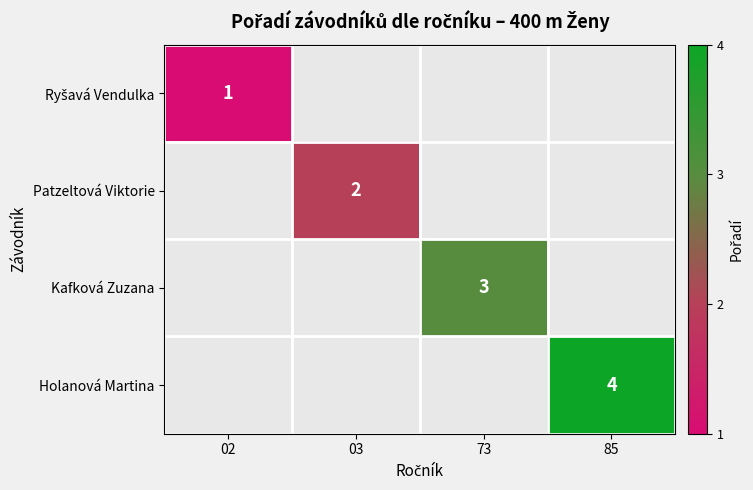

True or false: Holanová Martina has a value of 6 at 85.

False